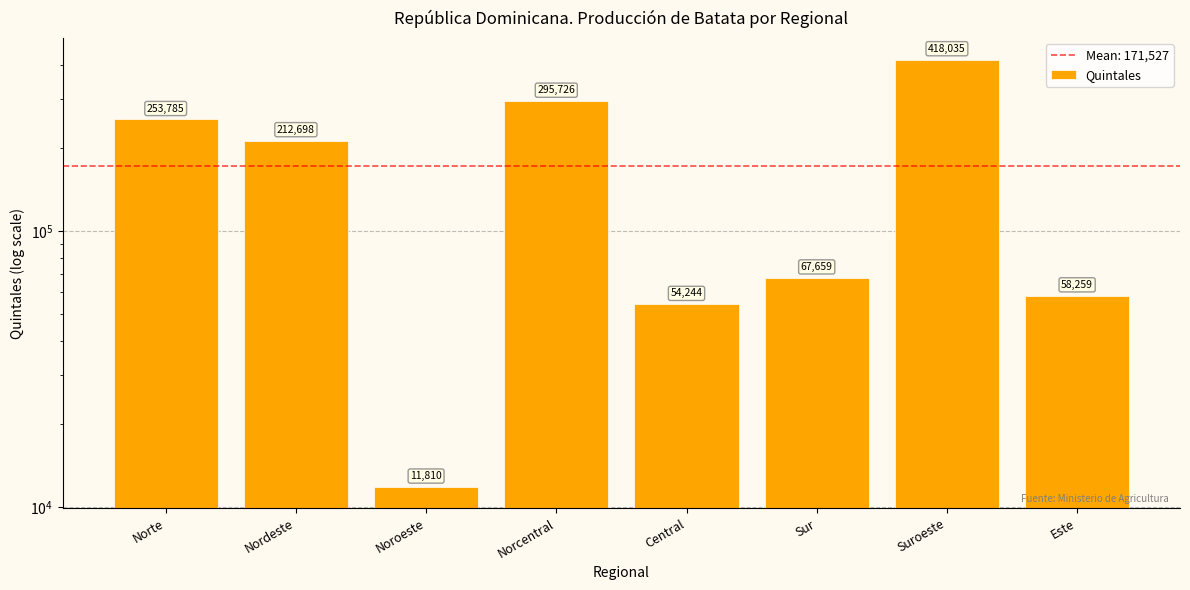

True or false: the data shows 67659.0 at Sur.

True